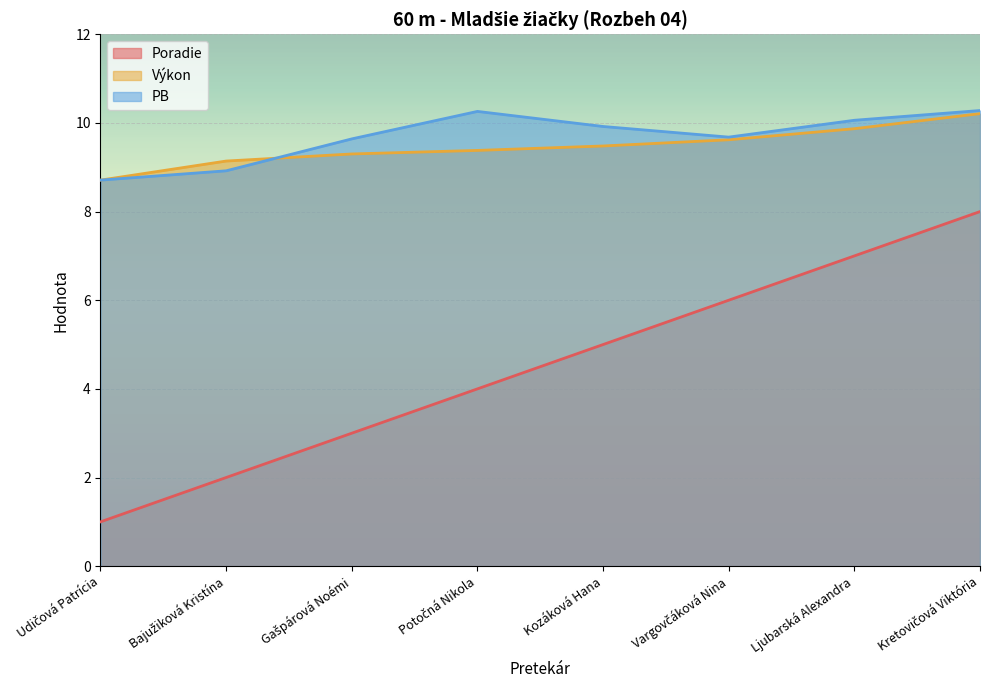

True or false: Výkon and PB cross at least once.

True